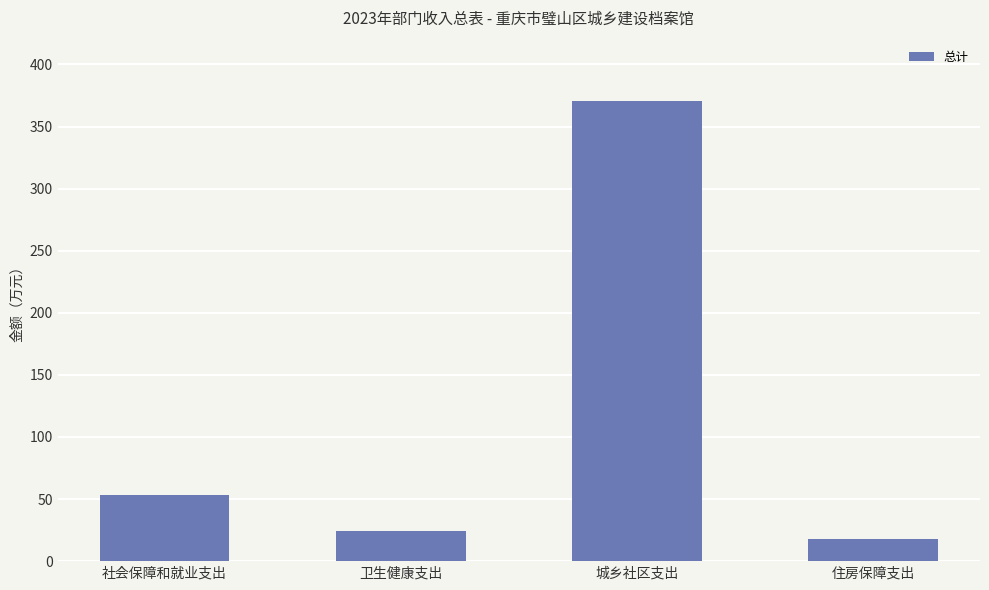

Is it true that the value at 社会保障和就业支出 is 30.4?

False